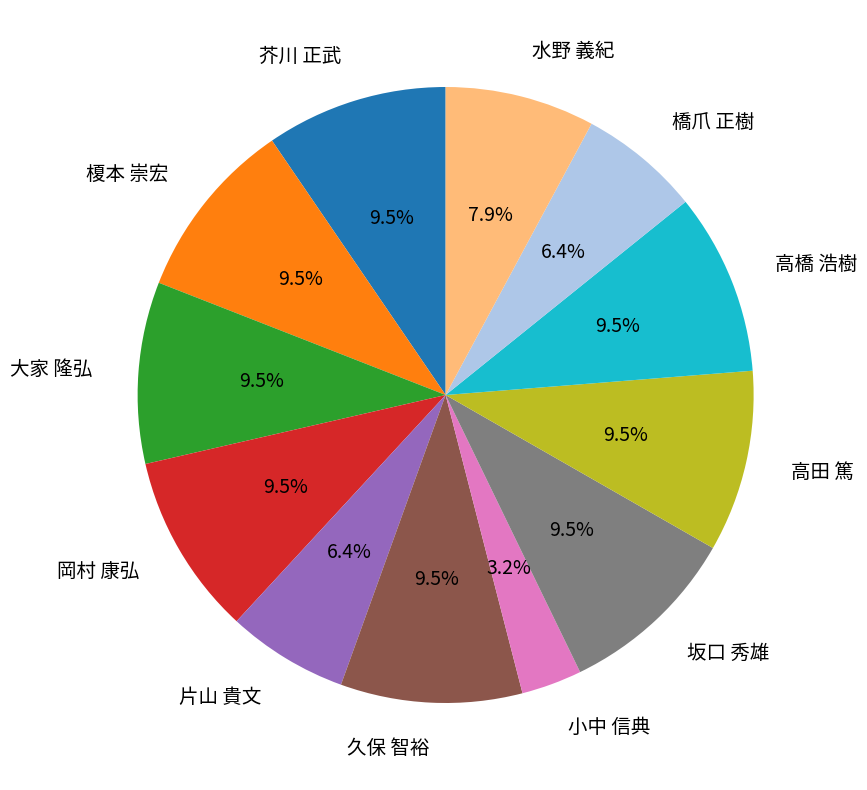

What is the smallest slice in the pie chart?

小中 信典